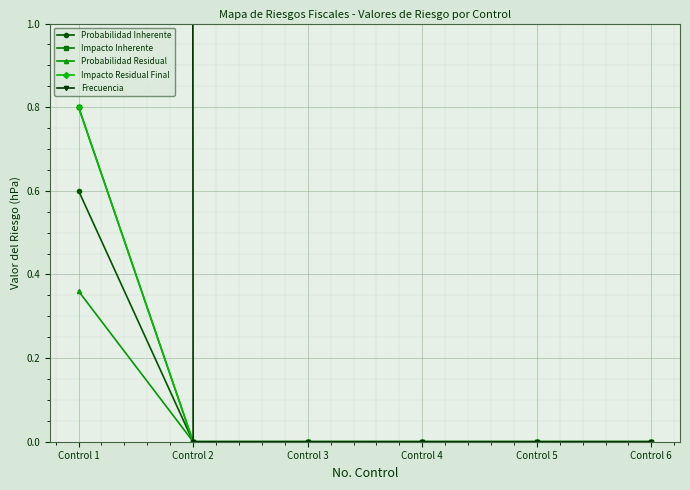

Reading left to right, transcribe all the data shown in this chart.

Probabilidad Inherente: 0.6	0.0	0.0	0.0	0.0	0.0
Impacto Inherente: 0.8	0.0	0.0	0.0	0.0	0.0
Probabilidad Residual: 0.4	0.0	0.0	0.0	0.0	0.0
Impacto Residual Final: 0.8	0.0	0.0	0.0	0.0	0.0
Frecuencia: 365.0	0.0	0.0	0.0	0.0	0.0